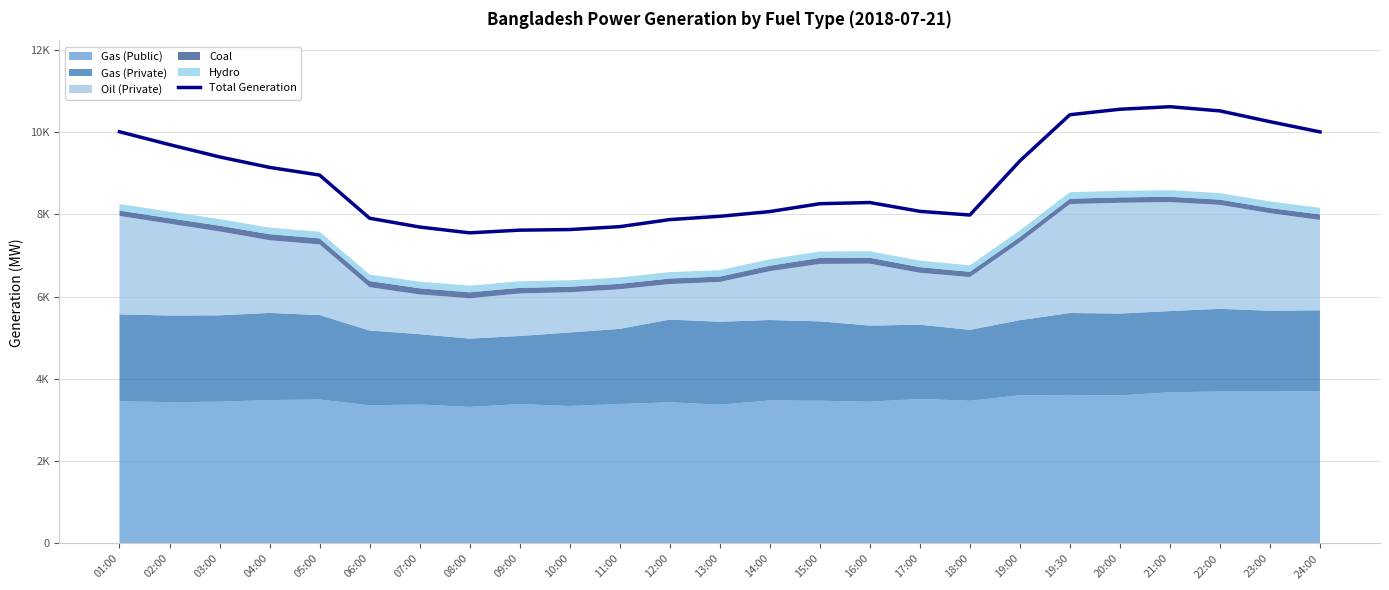

Which has a higher value, 09:00 or 08:00?

09:00